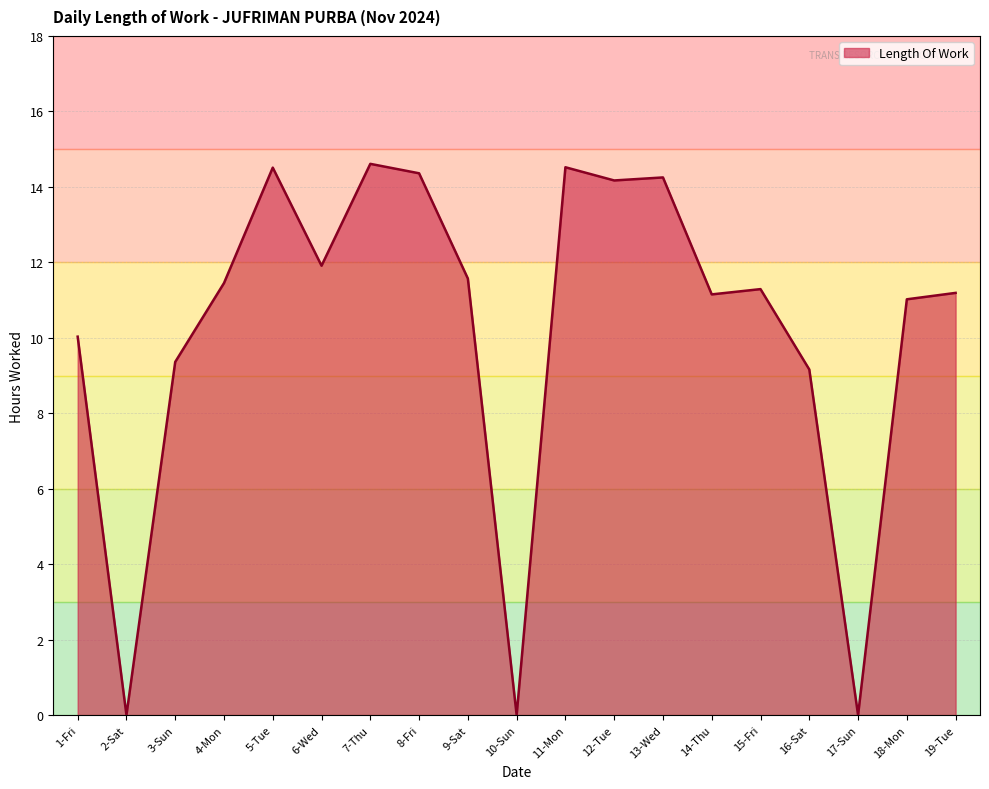

What is the greatest value displayed?

14.6